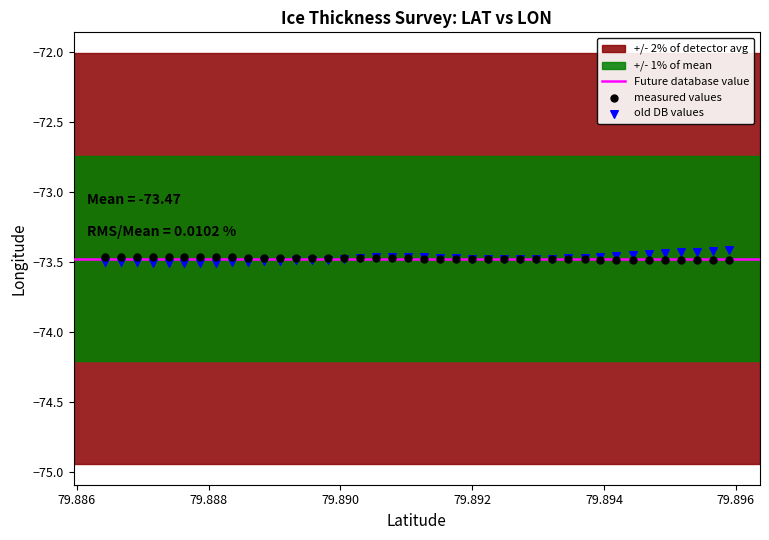

Which series reaches the maximum Y coordinate?

old DB values